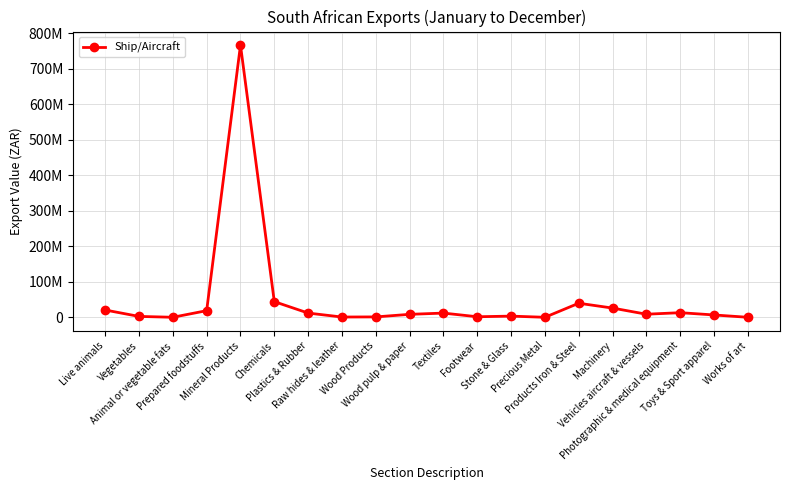

Rank the categories by value from highest to lowest.

Mineral Products, Chemicals, Products Iron & Steel, Machinery, Live animals, Prepared foodstuffs, Photographic & medical equipment, Plastics & Rubber, Textiles, Vehicles aircraft & vessels, Wood pulp & paper, Toys & Sport apparel, Stone & Glass, Vegetables, Footwear, Wood Products, Raw hides & leather, Animal or vegetable fats, Precious Metal, Works of art